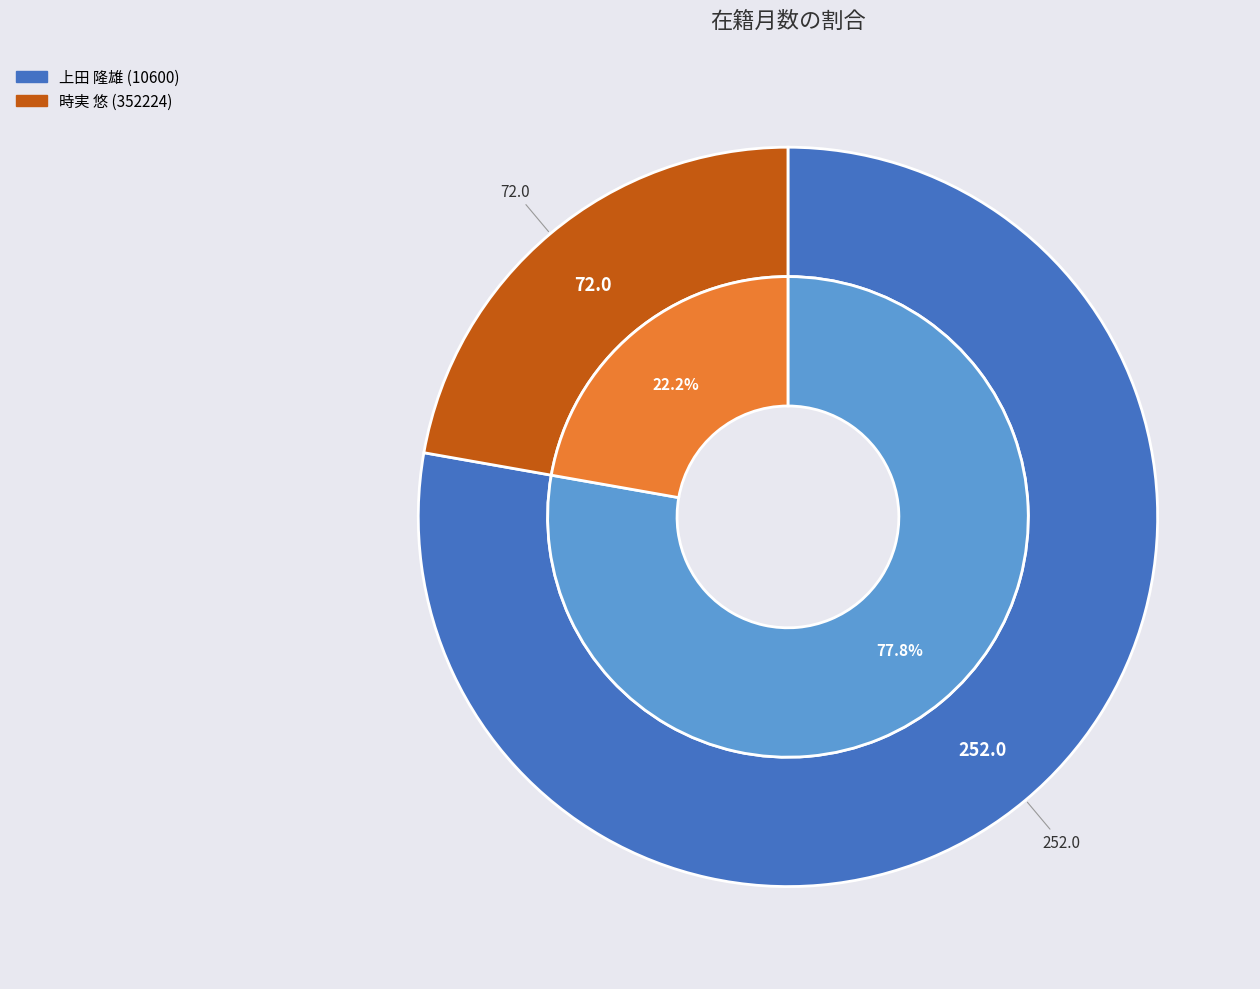

To the nearest percent, what is the combined percentage of 時実 悠 (352224) and 上田 隆雄 (10600)?

100%